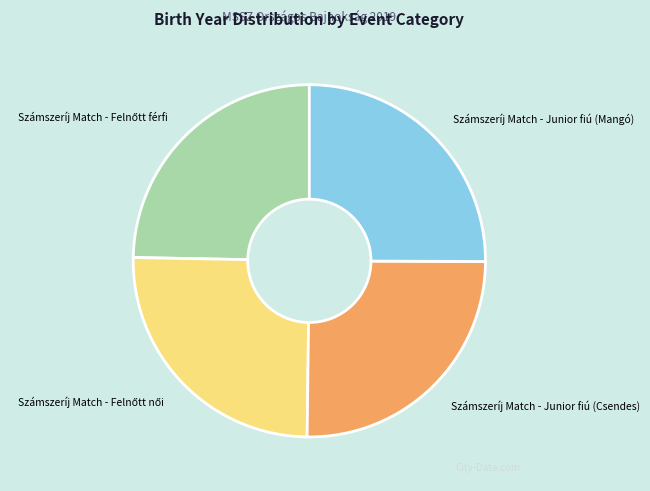

Count the number of slices in the pie.

4